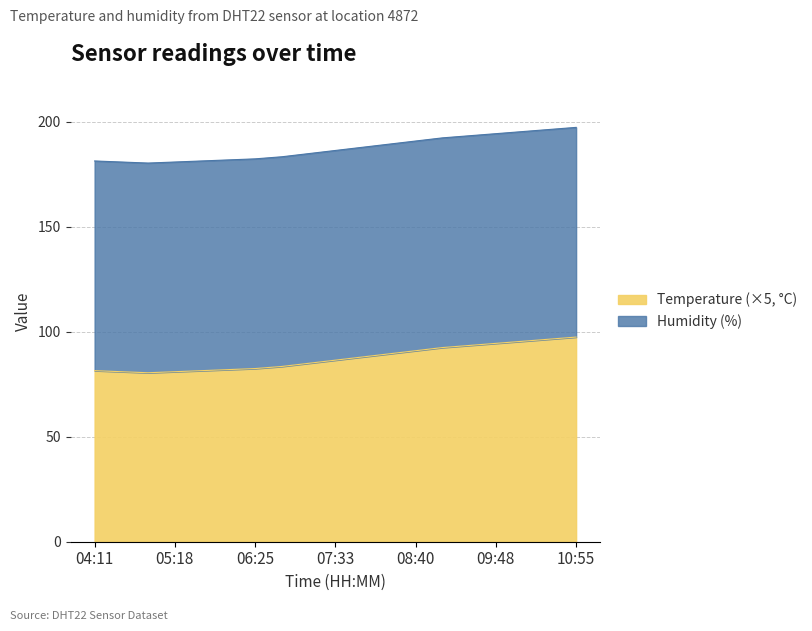

At which category does the chart reach its minimum across all series?

04:55